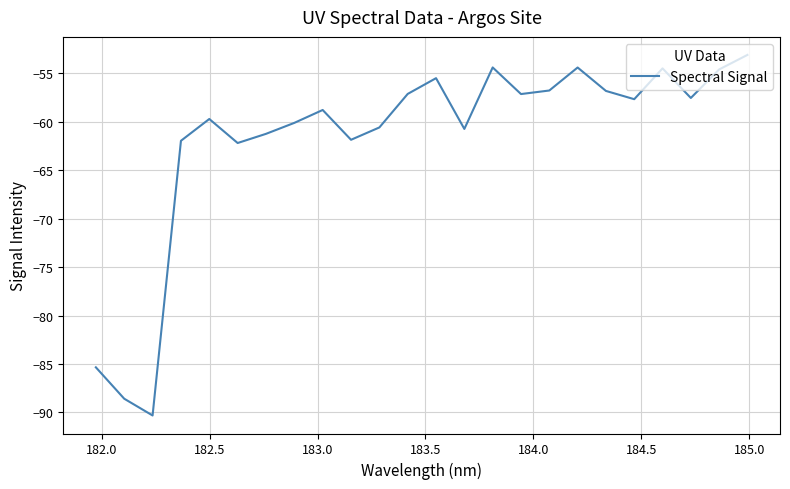

What is the minimum value shown in the chart?

-90.3